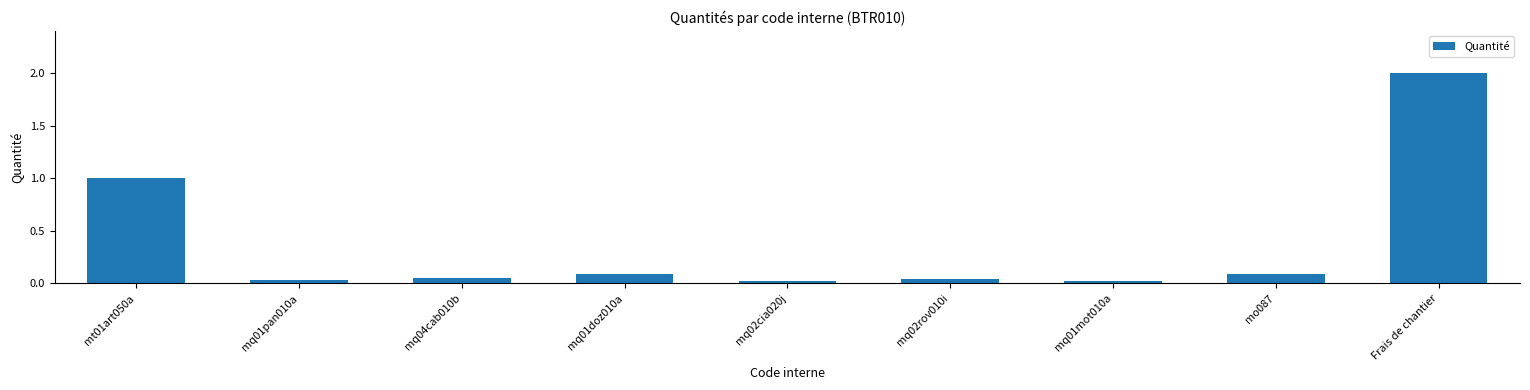

What is the sum of the values at mq04cab010b and mt01art050a?

1.1